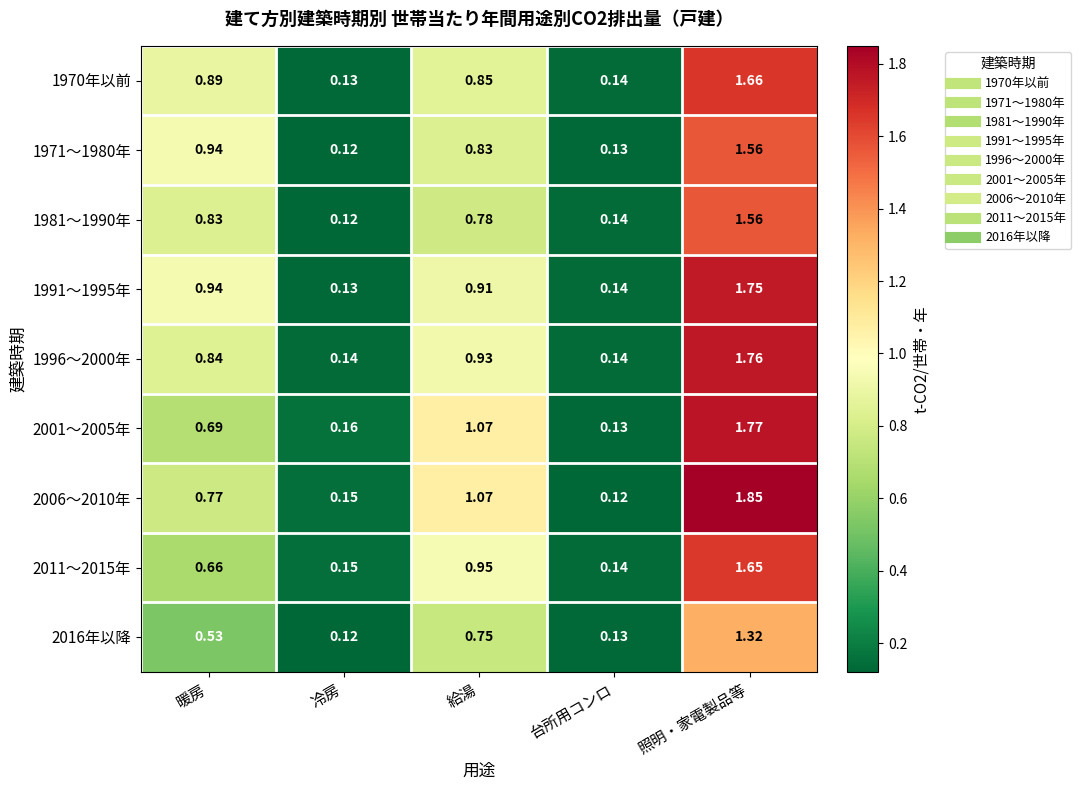

Where is 1981～1990年 nearest to the value 0?

冷房